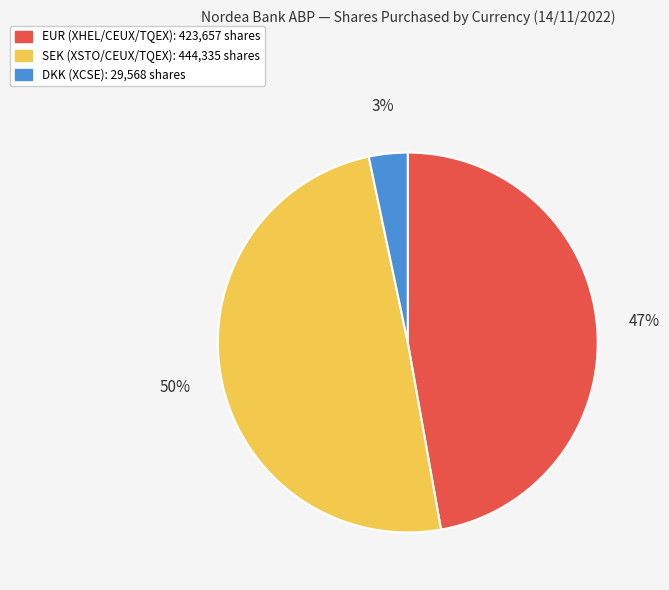

The EUR (XHEL/CEUX/TQEX) slice represents 47% of the pie. True or false?

True